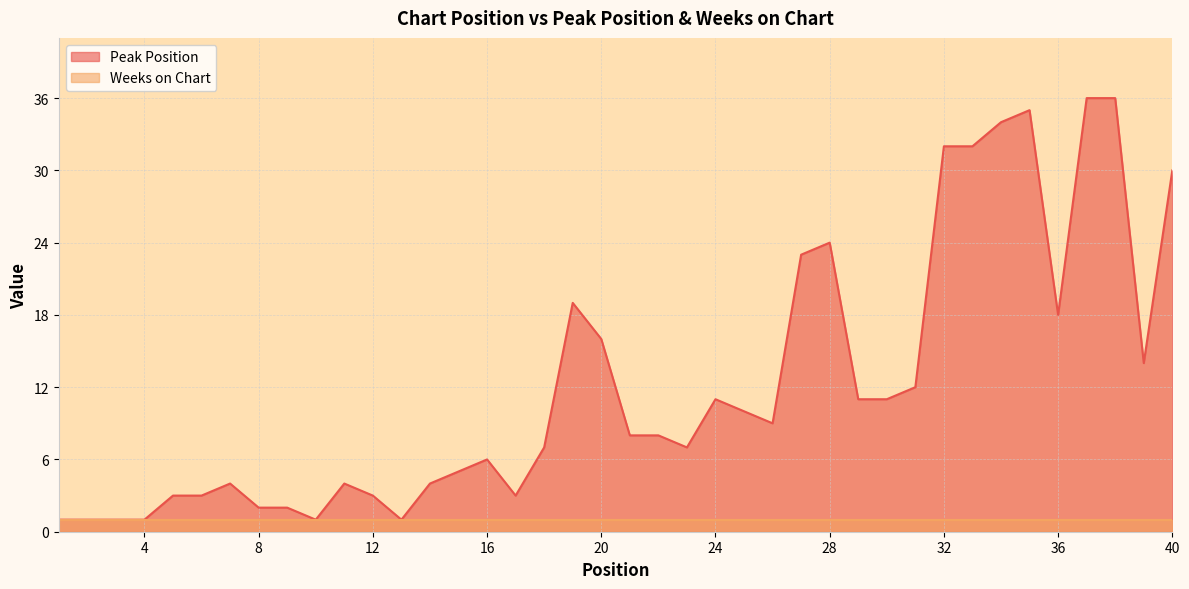

Approximately how many times larger is the value at 34 compared to 23?

4.9